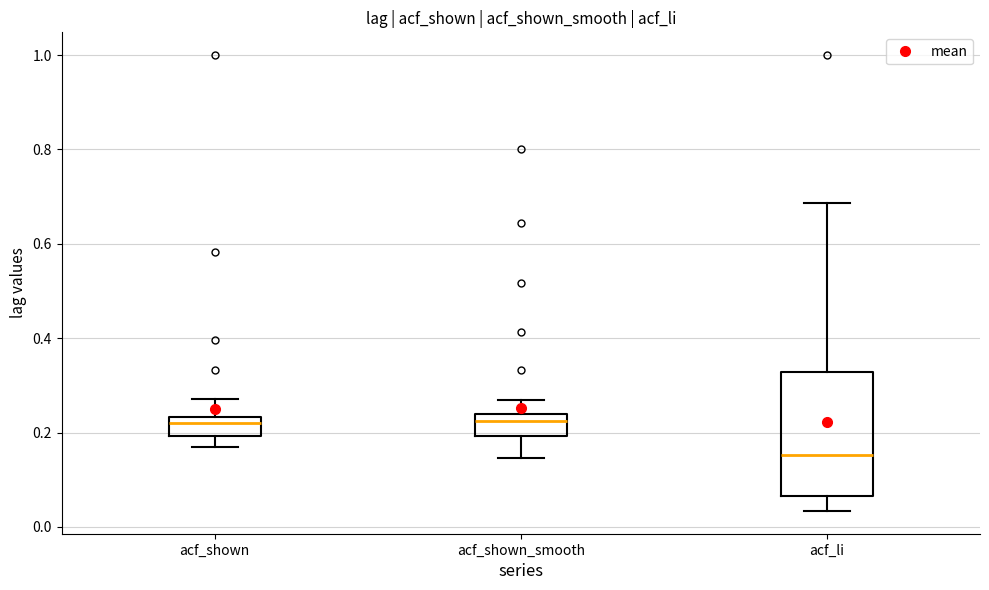

Reading left to right, read every box against the y-axis: the position of its median line, the range the box covers, and the ends of its whiskers. The values are not printed on the chart, so give them approximately, as read against the axis.

acf_shown: median 0.22, box 0.20 to 0.24, whiskers 0.18 to 0.28
acf_shown_smooth: median 0.22, box 0.20 to 0.24, whiskers 0.14 to 0.26
acf_li: median 0.16, box 0.06 to 0.32, whiskers 0.04 to 0.68